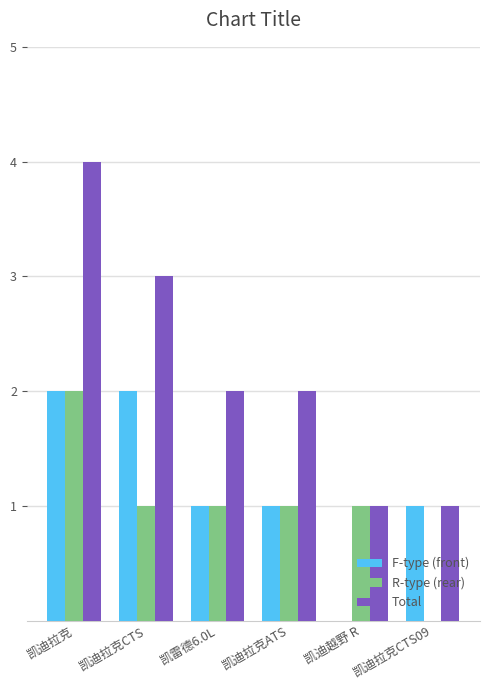

What is the sum of all F-type (front) values?

7